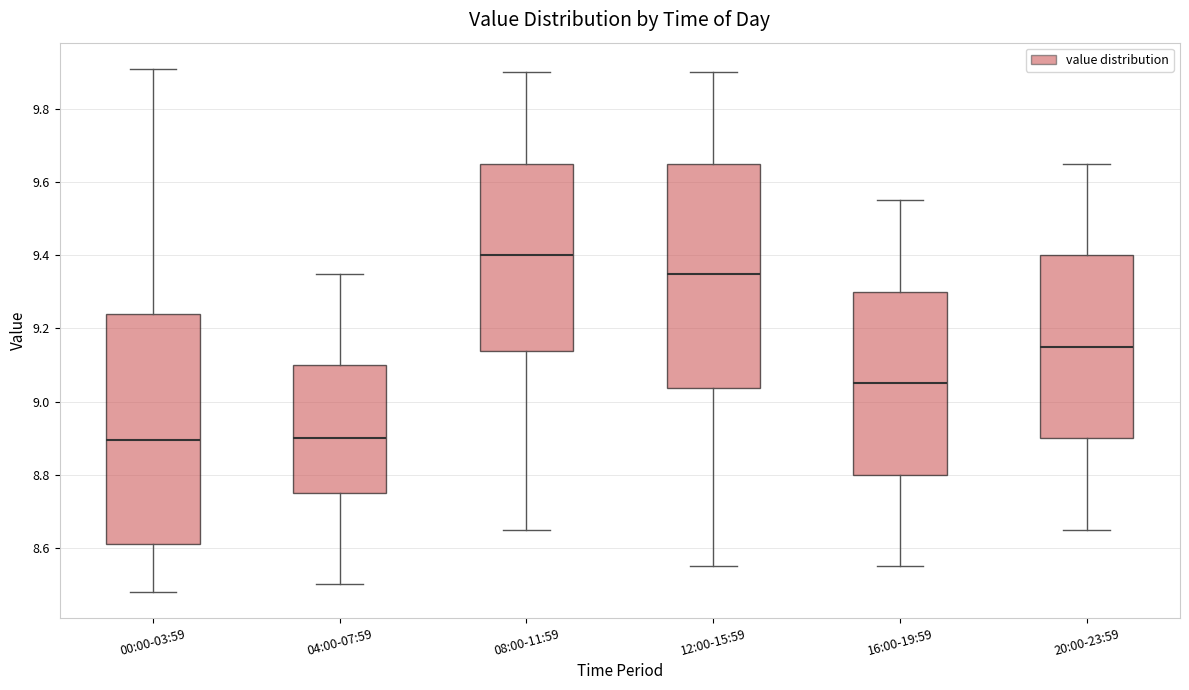

Reading left to right, read every box against the y-axis: the position of its median line, the range the box covers, and the ends of its whiskers. The values are not printed on the chart, so give them approximately, as read against the axis.

00:00-03:59: median 8.90, box 8.62 to 9.24, whiskers 8.48 to 9.92
04:00-07:59: median 8.90, box 8.76 to 9.10, whiskers 8.50 to 9.36
08:00-11:59: median 9.40, box 9.14 to 9.66, whiskers 8.66 to 9.90
12:00-15:59: median 9.36, box 9.04 to 9.66, whiskers 8.56 to 9.90
16:00-19:59: median 9.06, box 8.80 to 9.30, whiskers 8.56 to 9.56
20:00-23:59: median 9.16, box 8.90 to 9.40, whiskers 8.66 to 9.66